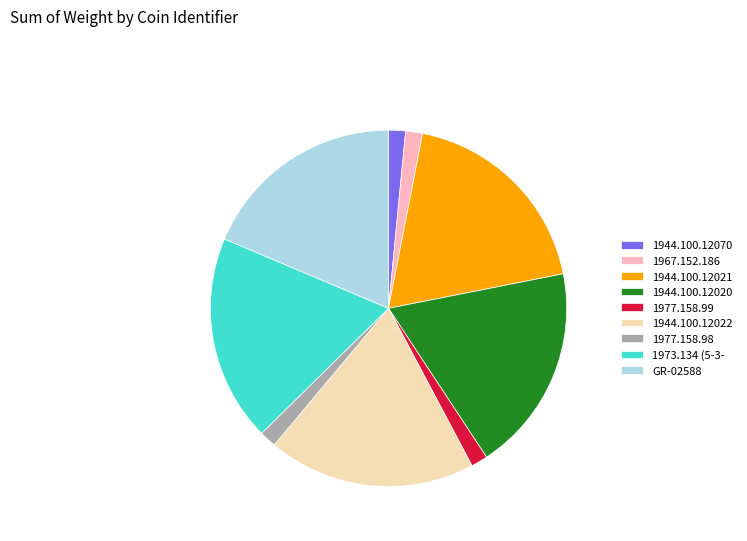

Is there a majority slice in this chart?

No